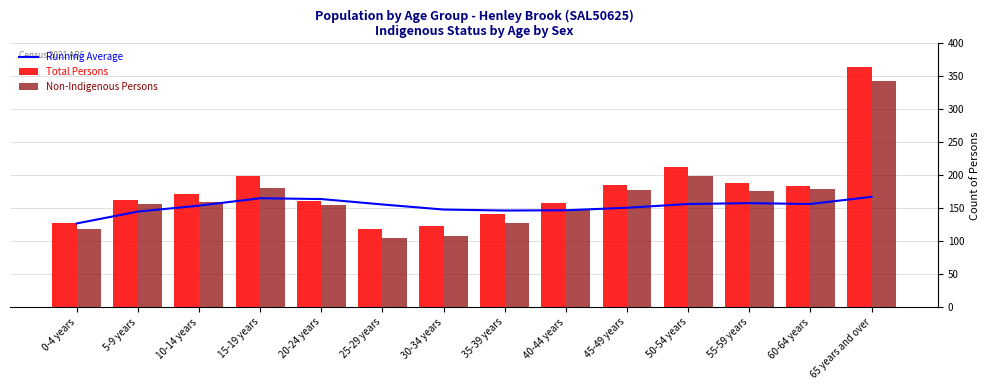

Rank the series by their maximum value, from lowest to highest.

Running Average, Non-Indigenous Persons, Total Persons